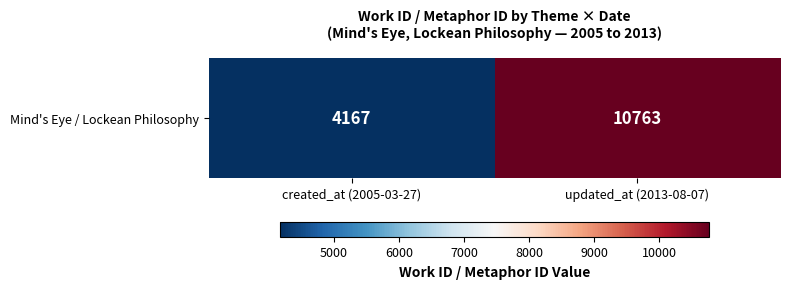

What is the average value?

7465